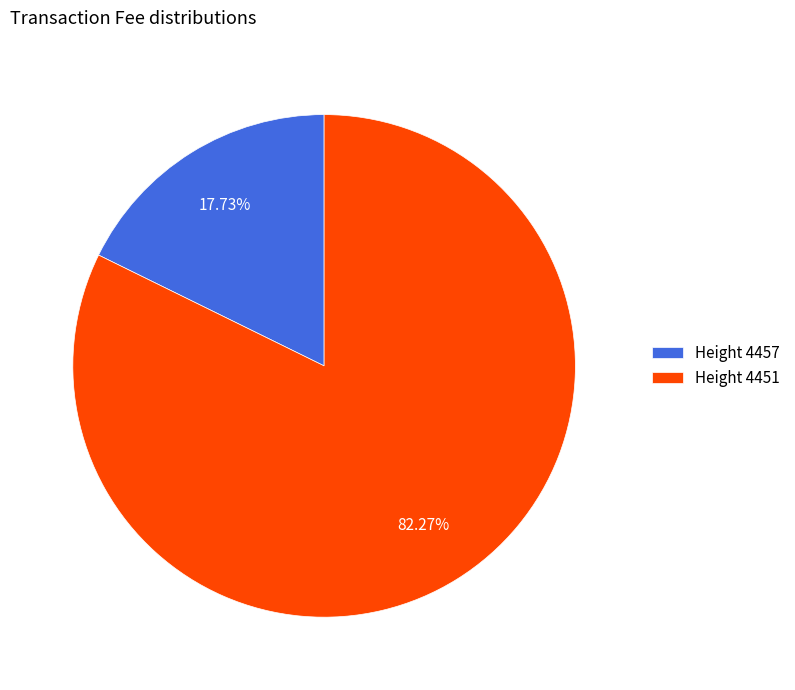

Between Height 4451 and Height 4457, which is larger?

Height 4451